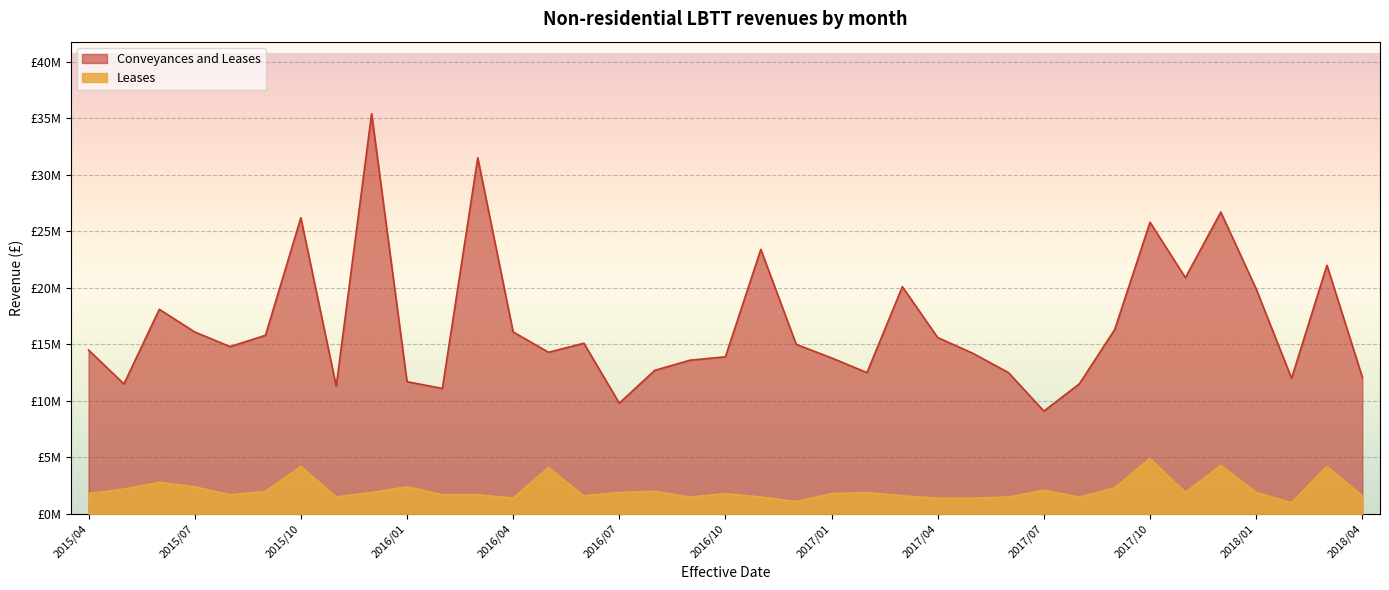

How many values in the Leases series exceed 1800000?

18